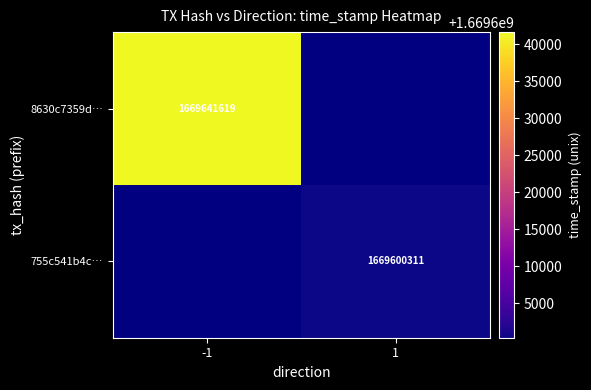

How many distinct data groups are displayed?

2